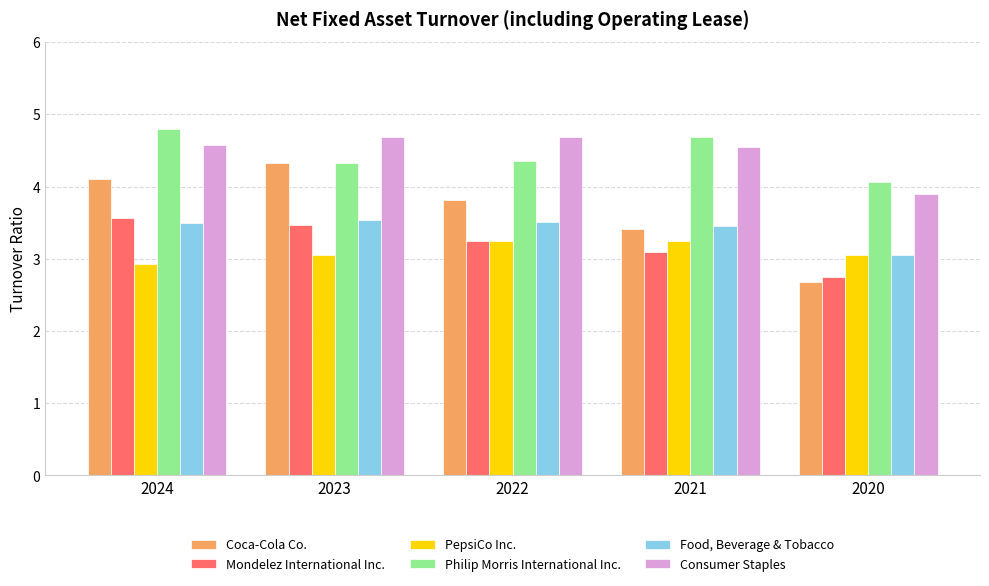

How many data points in PepsiCo Inc. are above 3?

4